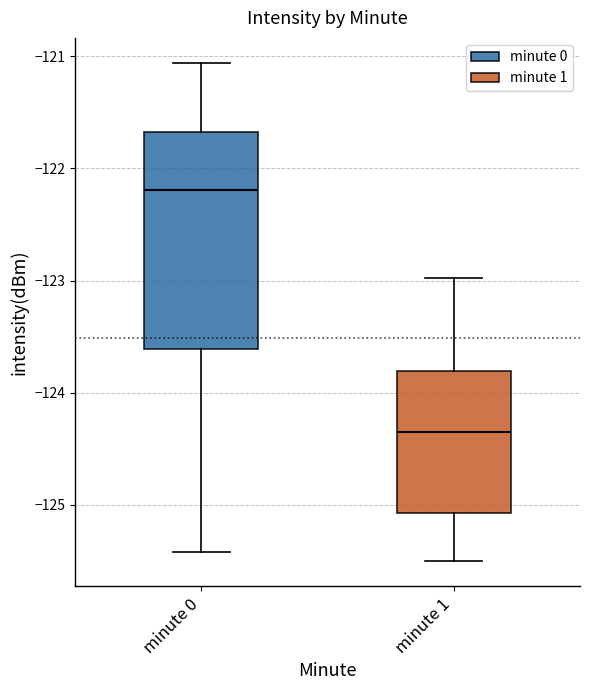

Reading left to right, read every box against the y-axis: the position of its median line, the range the box covers, and the ends of its whiskers. The values are not printed on the chart, so give them approximately, as read against the axis.

minute 0: median -122.2, box -123.6 to -121.7, whiskers -125.4 to -121.1
minute 1: median -124.3, box -125.1 to -123.8, whiskers -125.5 to -123.0